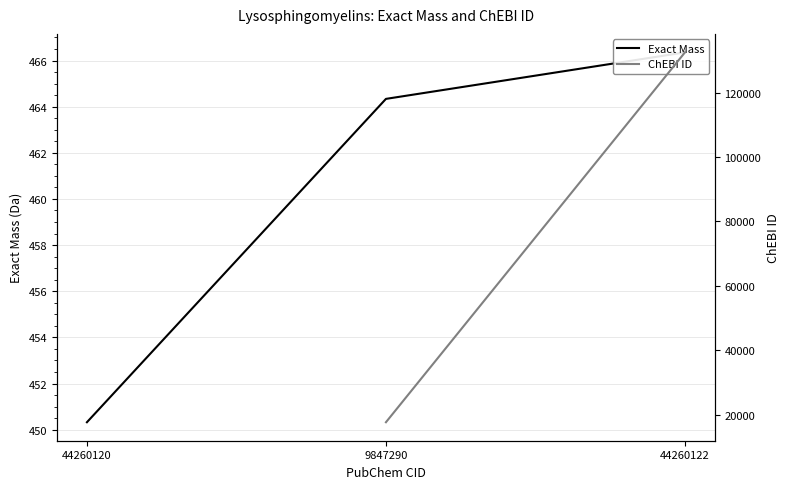

Is this an area chart (filled region under the line)?

No